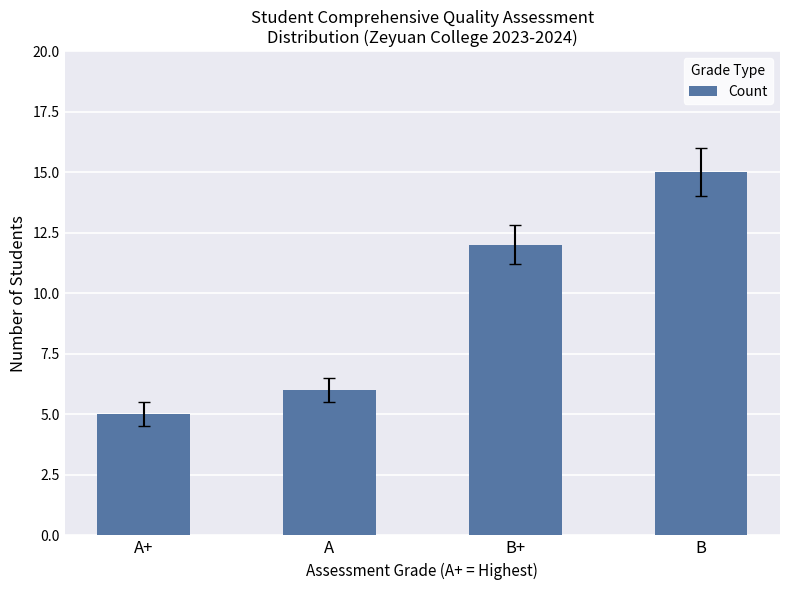

How many values are below 12?

2